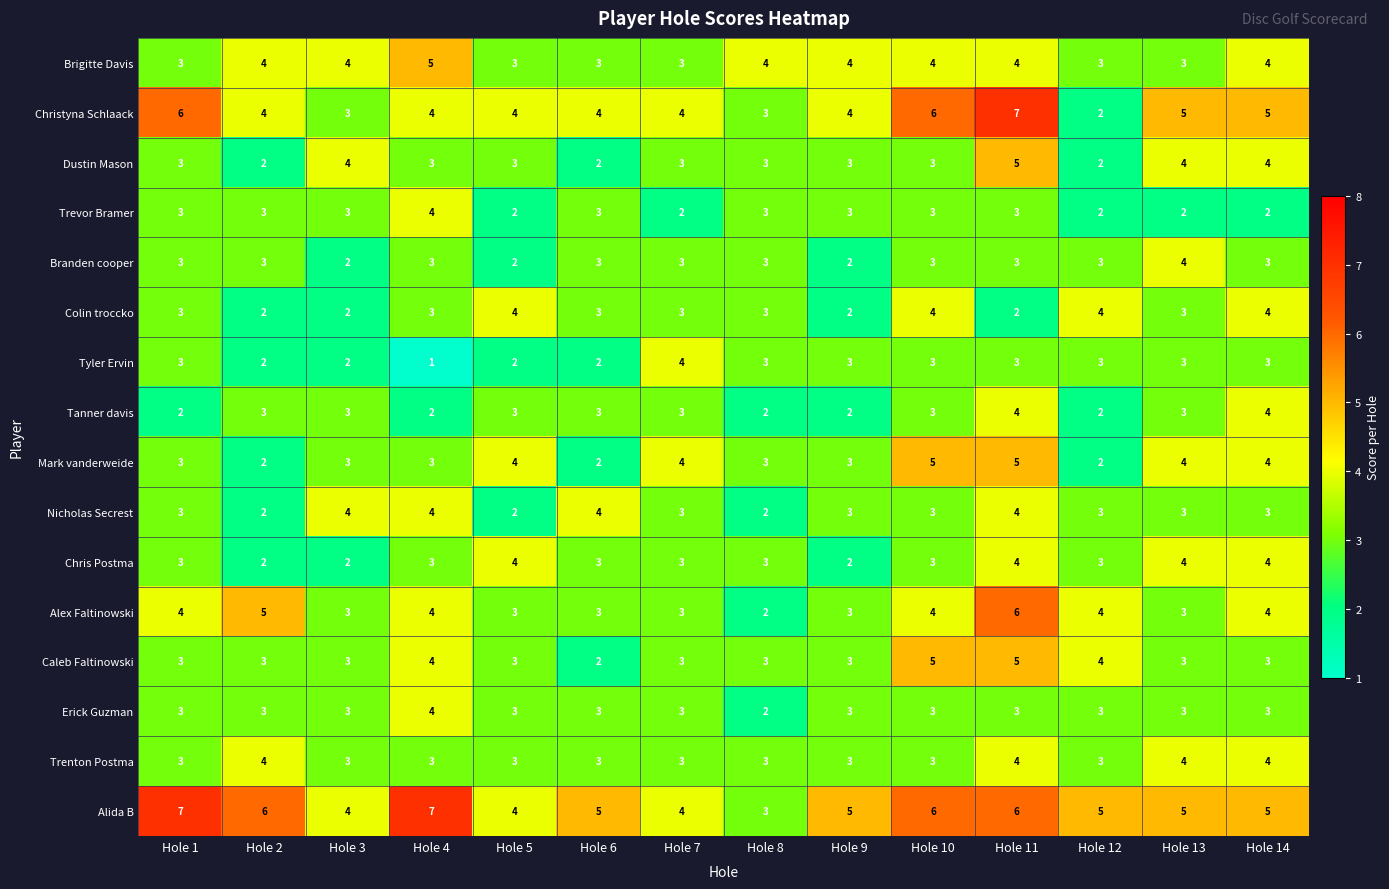

What is the difference between the second highest and minimum values in the Mark vanderweide series?

3